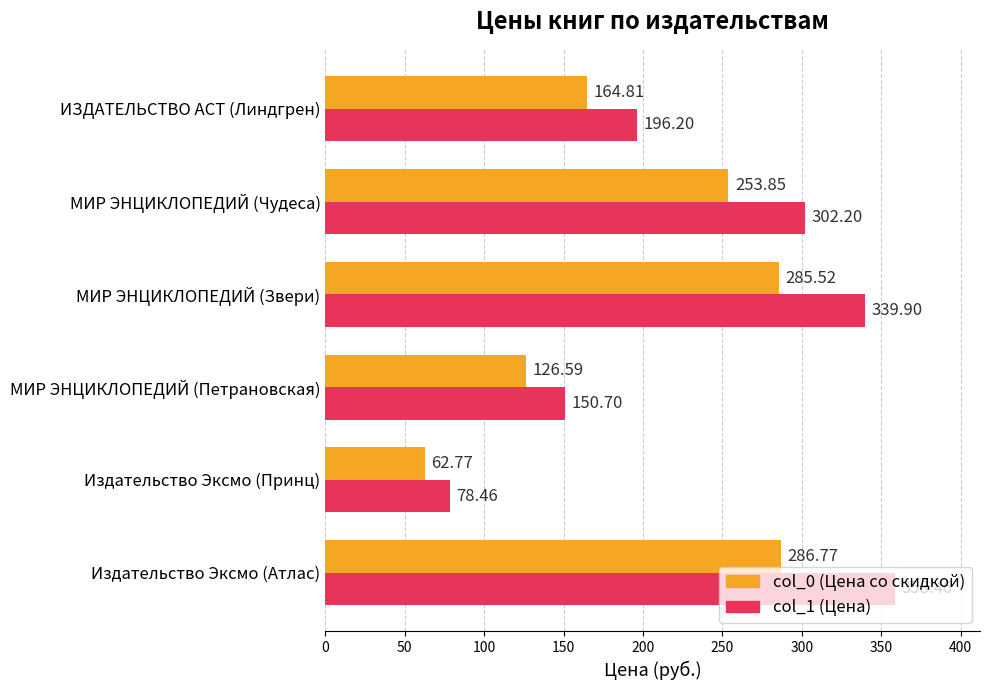

Which label corresponds to the smallest value in the chart?

Издательство Эксмо (Принц)